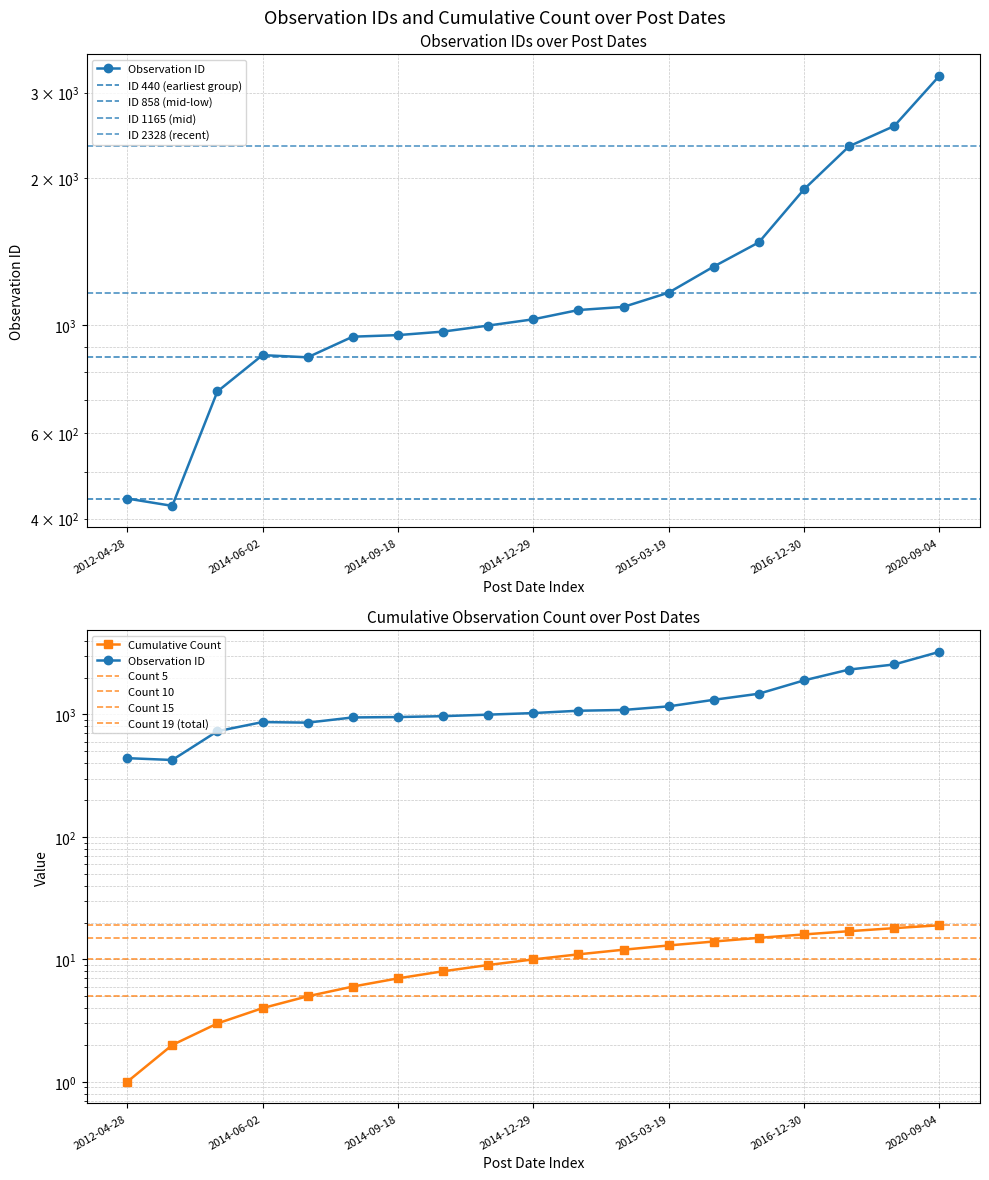

What is the ratio of the value at 2014-06-02 to the value at 2018-05-24?

0.4